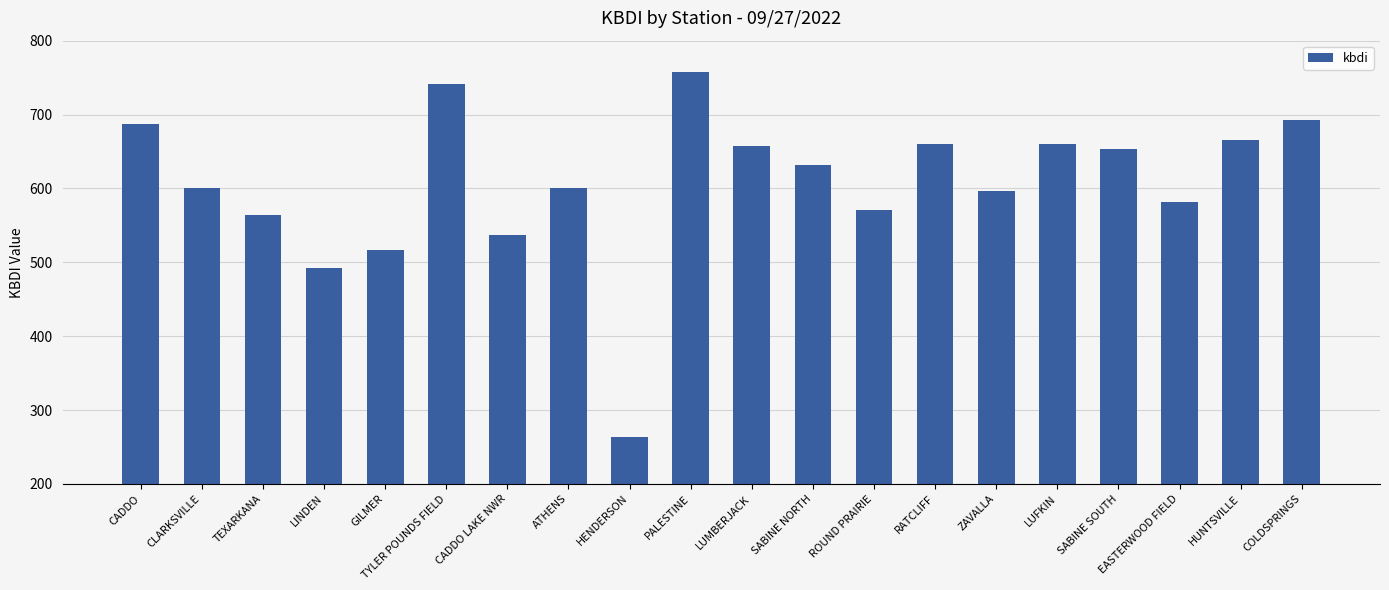

Between COLDSPRINGS and ATHENS, which is larger?

COLDSPRINGS